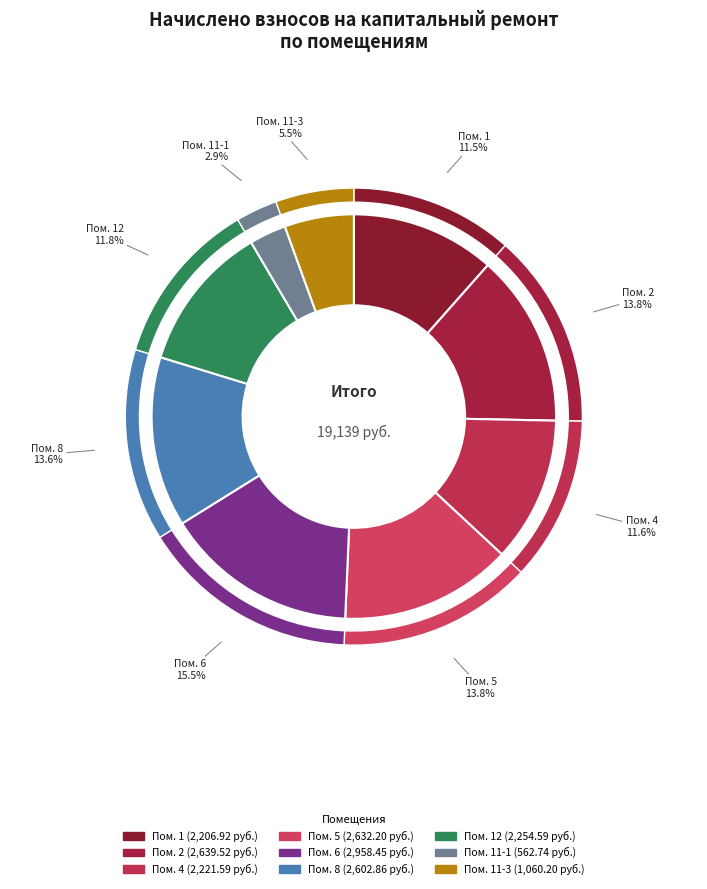

Is it true that 11-1 is 3% of the pie?

True